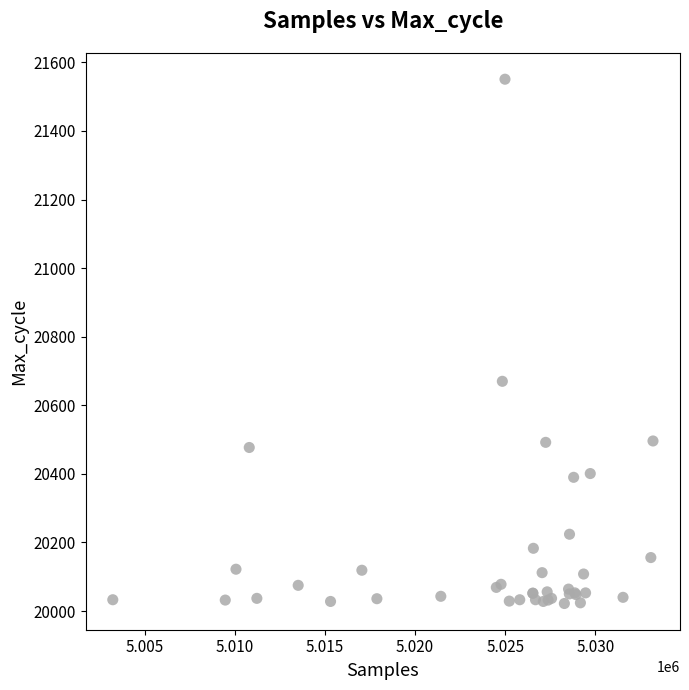

What Y value in the scatter plot is closest to 20786?

20670